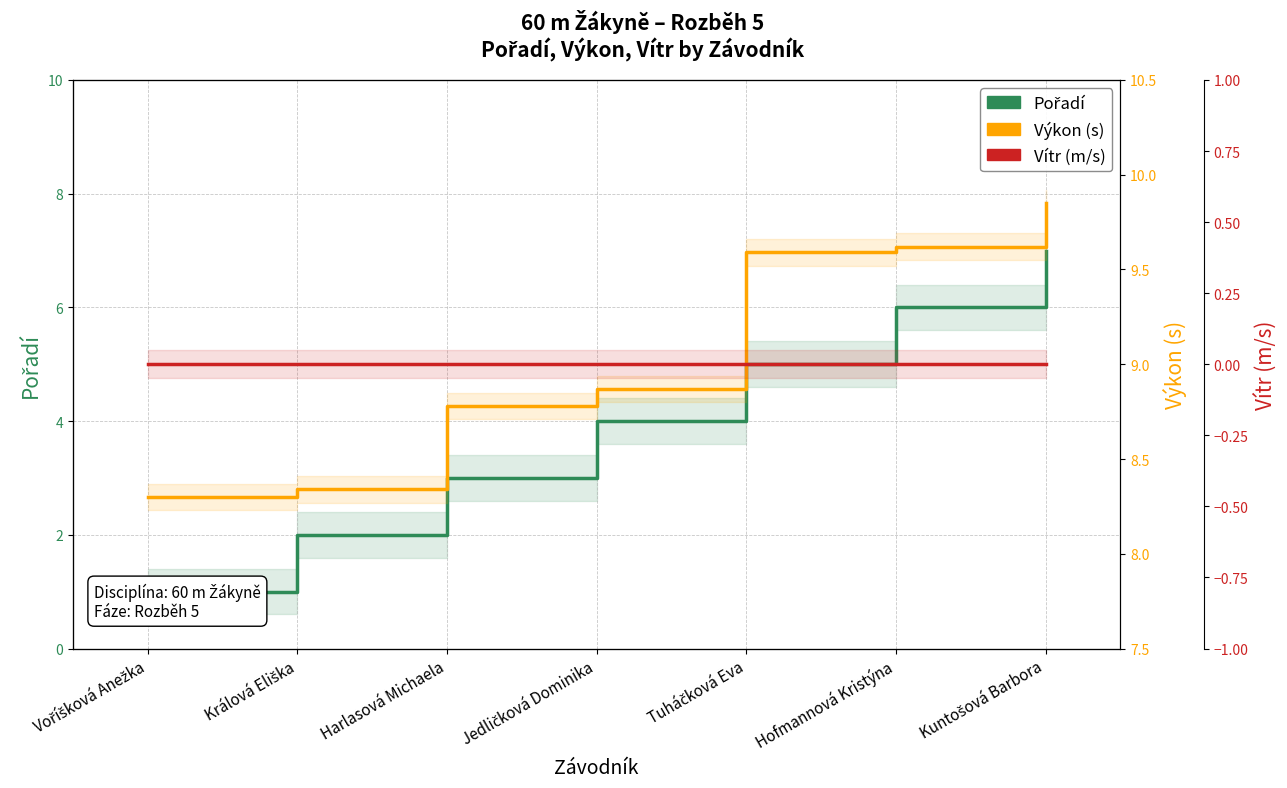

Which series has the widest spread of values?

Pořadí